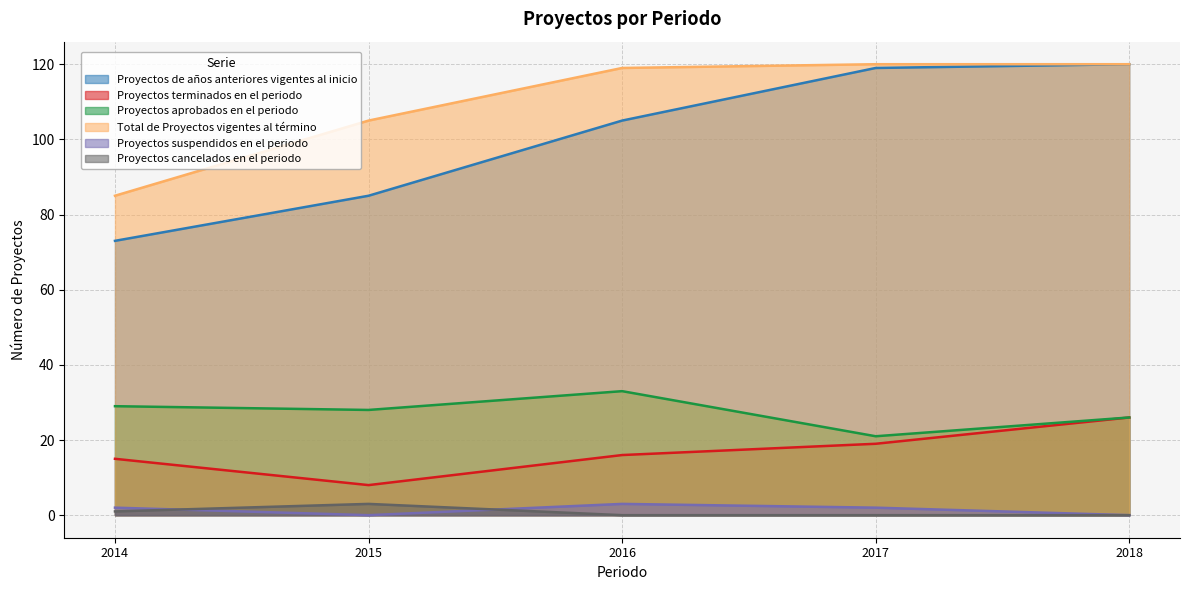

Reading right to left, extract all data points from this chart.

Proyectos de años anteriores vigentes al inicio: 120	119	105	85	73
Proyectos terminados en el periodo: 26	19	16	8	15
Proyectos aprobados en el periodo: 26	21	33	28	29
Total de Proyectos vigentes al término: 120	120	119	105	85
Proyectos suspendidos en el periodo: 0	2	3	0	2
Proyectos cancelados en el periodo: 0	0	0	3	1